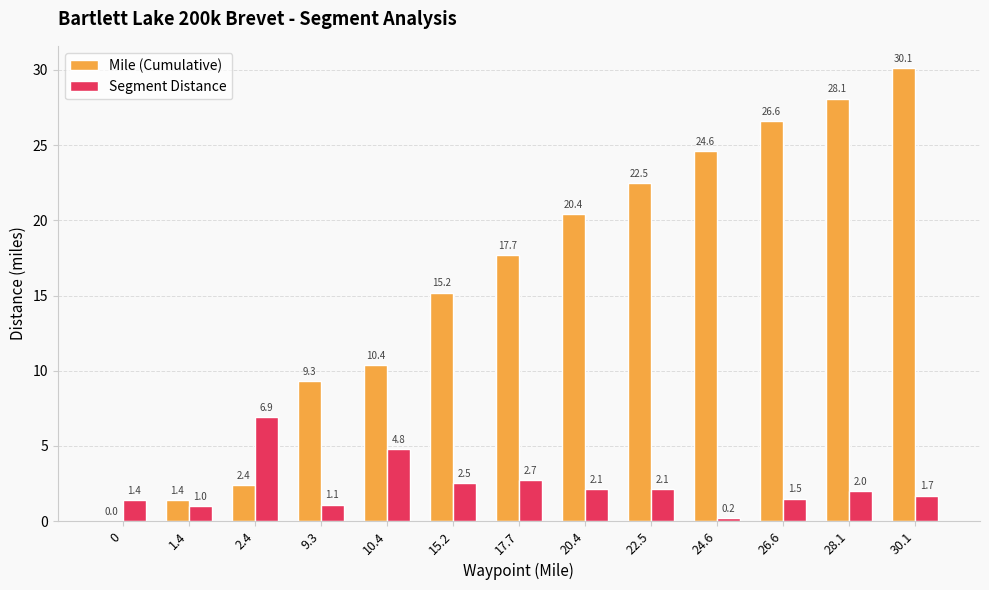

The value of Mile (Cumulative) at 17.7 is 17.7. True or false?

True